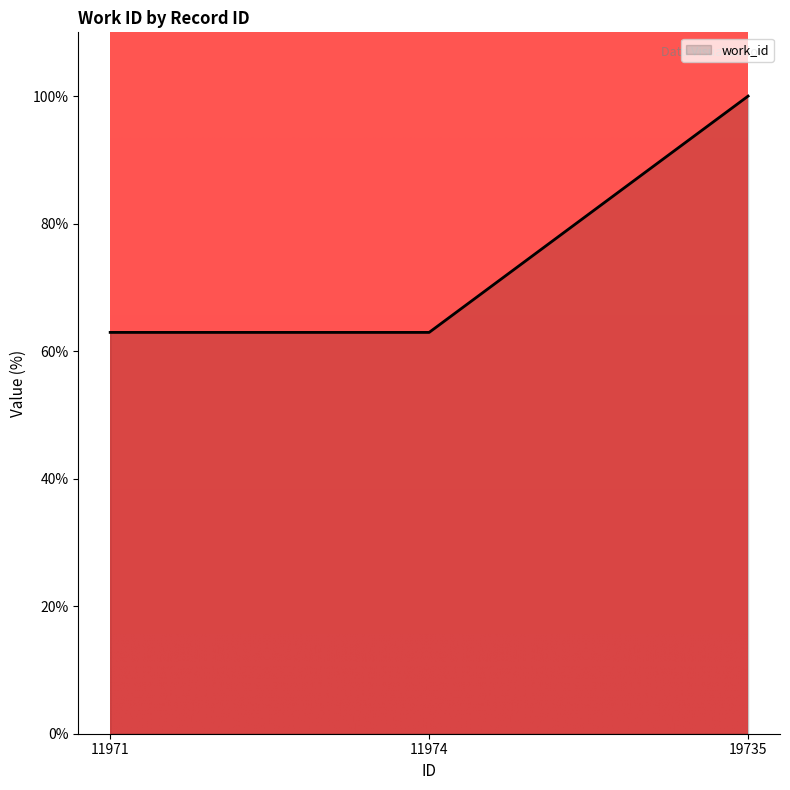

What is the difference between the maximum and minimum values?

37.1